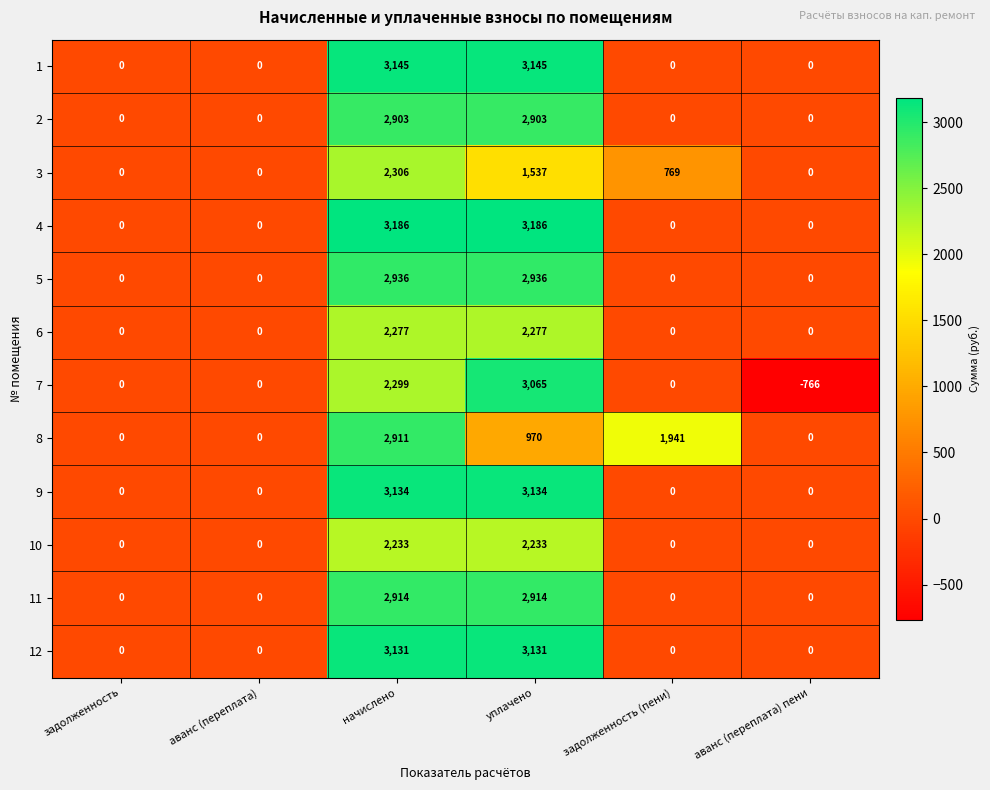

List the series in order of their peak value, lowest first.

10, 6, 3, 2, 8, 11, 5, 7, 12, 9, 1, 4